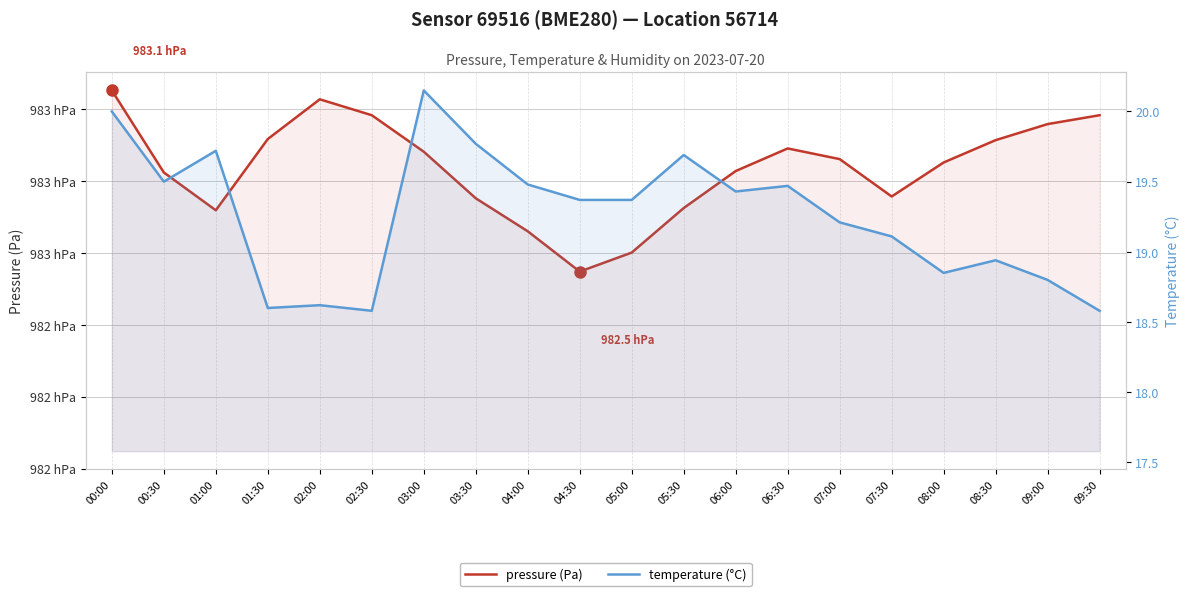

Reading left to right, extract all data points from this chart.

pressure (Pa): 98305.3	98282.4	98271.9	98291.8	98302.8	98298.4	98288.2	98275.2	98266.1	98254.8	98260.1	98272.5	98282.8	98289.1	98286.2	98275.8	98285.2	98291.4	98295.9	98298.4
temperature (°C): 20.0	19.5	19.7	18.6	18.6	18.6	20.1	19.8	19.5	19.4	19.4	19.7	19.4	19.5	19.2	19.1	18.9	18.9	18.8	18.6